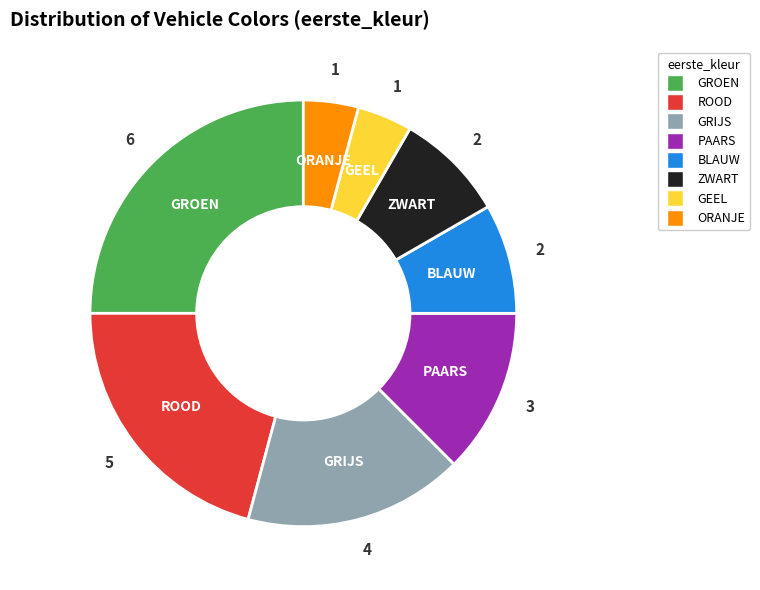

What is the largest slice in the pie chart?

GROEN